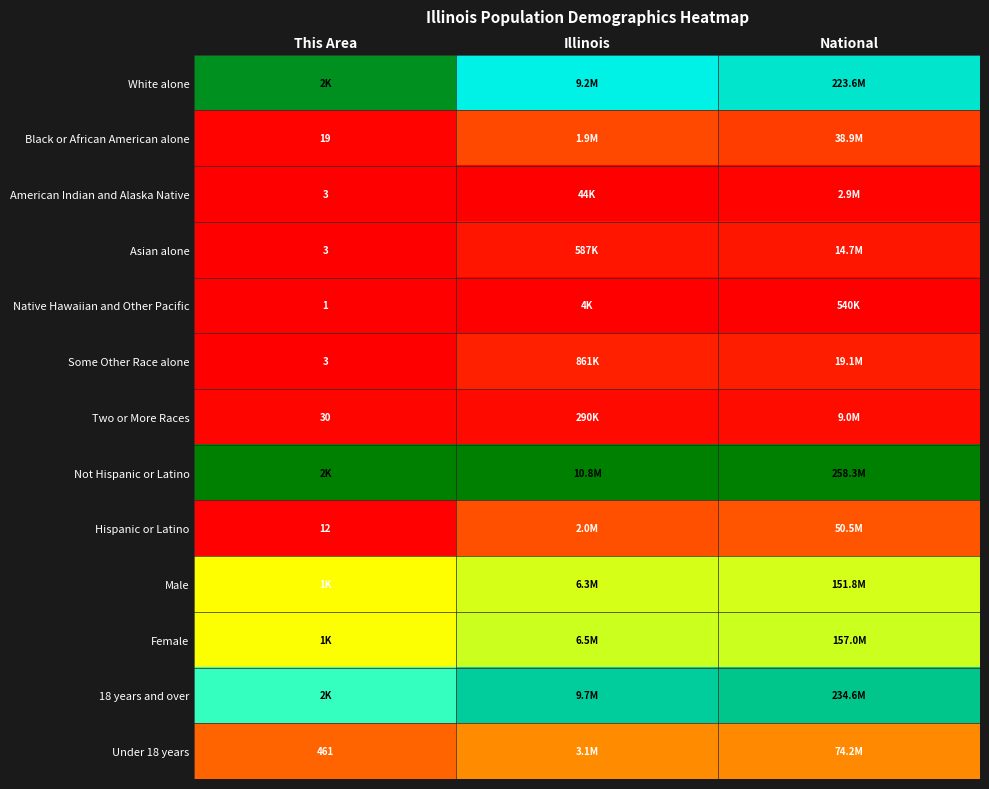

Rank the series at Illinois from lowest to highest value.

Native Hawaiian and Other Pacific, American Indian and Alaska Native, Two or More Races, Asian alone, Some Other Race alone, Black or African American alone, Hispanic or Latino, Under 18 years, Male, Female, White alone, 18 years and over, Not Hispanic or Latino